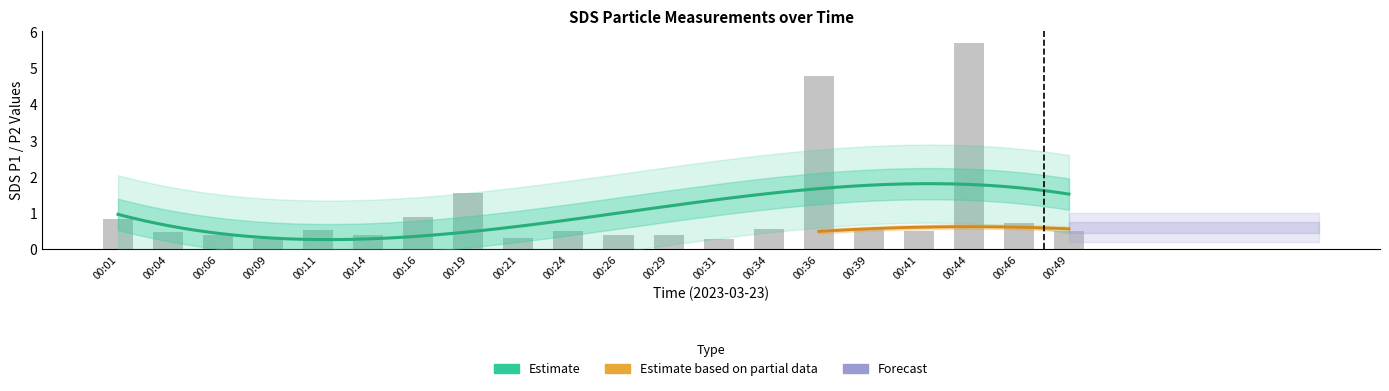

List the labels in order of value, smallest first.

00:09, 00:31, 00:21, 00:06, 00:14, 00:26, 00:29, 00:04, 00:24, 00:41, 00:49, 00:11, 00:34, 00:39, 00:46, 00:01, 00:16, 00:19, 00:36, 00:44